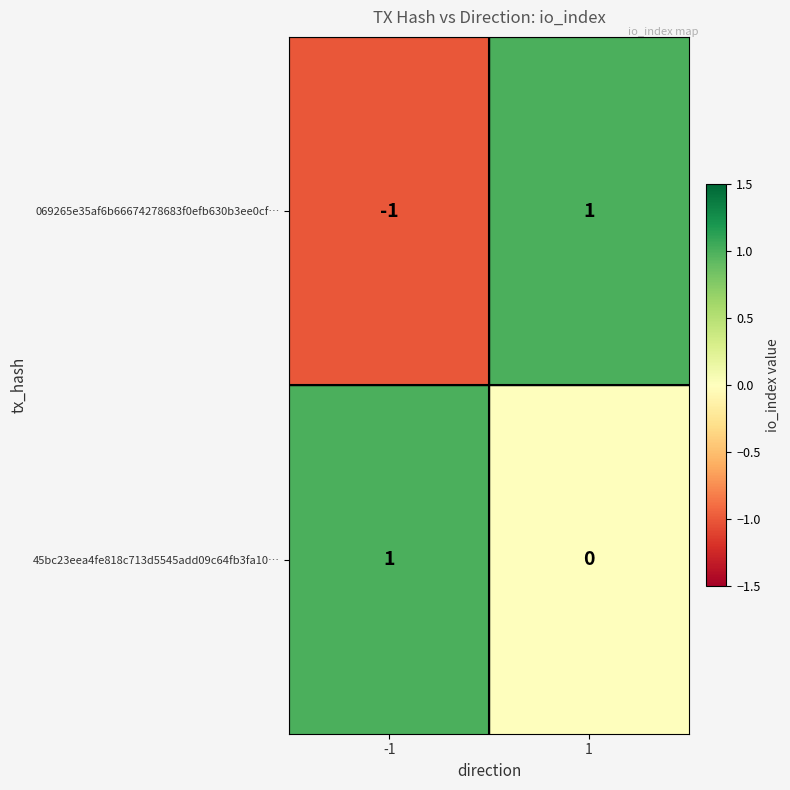

Rank the series by their average value, from lowest to highest.

069265e35af6b66674278683f0efb630b3ee0cf…, 45bc23eea4fe818c713d5545add09c64fb3fa10…